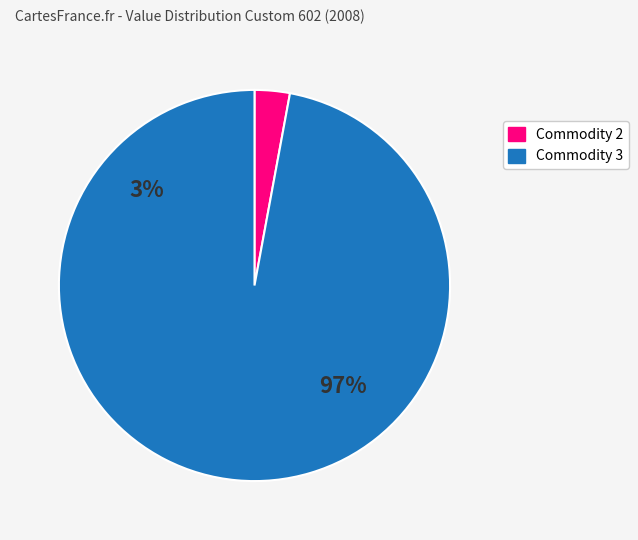

Does any single category account for the majority?

Yes